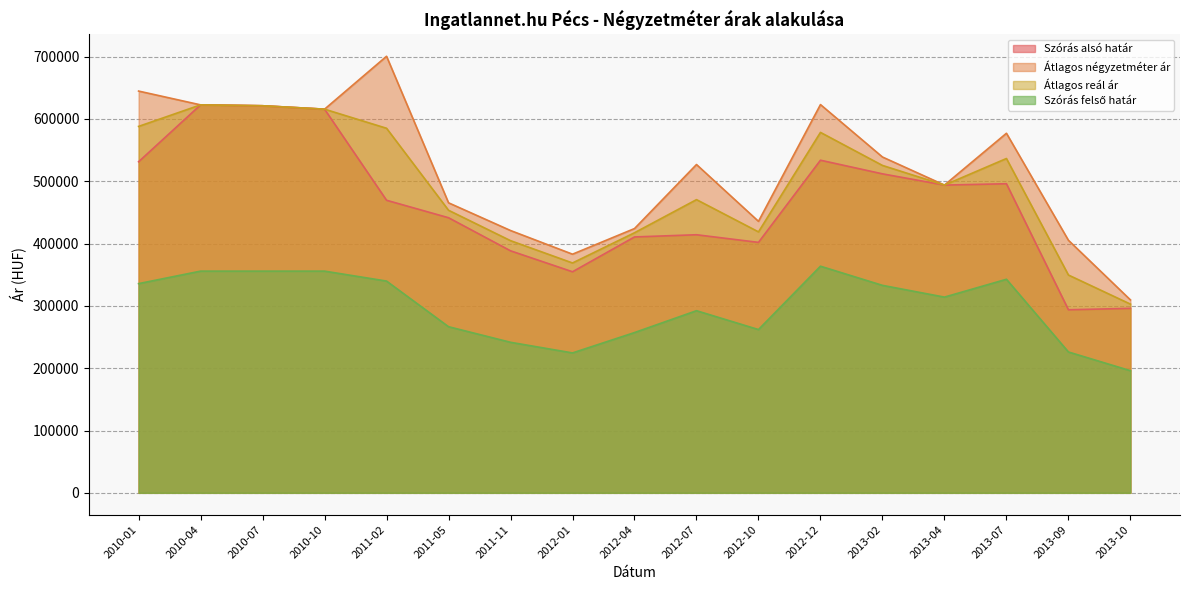

Reading right to left, extract all data points from this chart.

Szórás alsó határ: 295993	293729	495923	493757	511796	533679	401838	414090	410546	354693	388308	441376	469411	615558	621042	622474	531182
Átlagos négyzetméter ár: 309569	405205	576901	493757	538806	622929	435584	526760	424014	382891	420870	465326	700441	615558	621042	622474	644606
Átlagos reál ár: 302781	349467	536412	493757	525301	578304	418711	470425	417280	368792	404589	453351	584926	615558	621042	622474	587894
Szórás felső határ: 195955	225997	342654	314024	332875	363606	261953	292215	257142	224469	241528	266532	339746	355714	355714	355714	335663